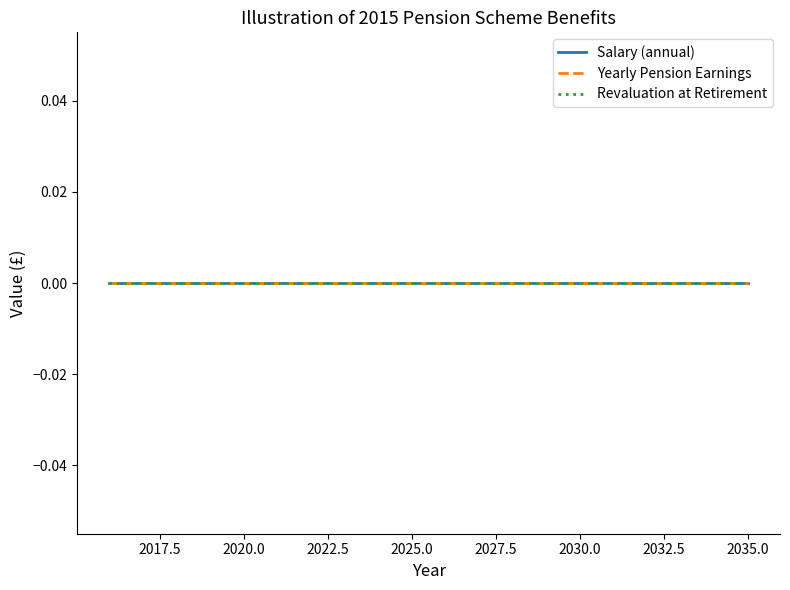

Reading left to right, transcribe all the data shown in this chart.

Years of Service: 1	2	3	4	5	6	7	8	9	10	11	12	13	14	15	16	17	18	19	20
Salary (annual): 0	0	0	0	0	0	0	0	0	0	0	0	0	0	0	0	0	0	0	0
Yearly Pension Earnings: 0	0	0	0	0	0	0	0	0	0	0	0	0	0	0	0	0	0	0	0
Revaluation at Retirement: 0	0	0	0	0	0	0	0	0	0	0	0	0	0	0	0	0	0	0	0